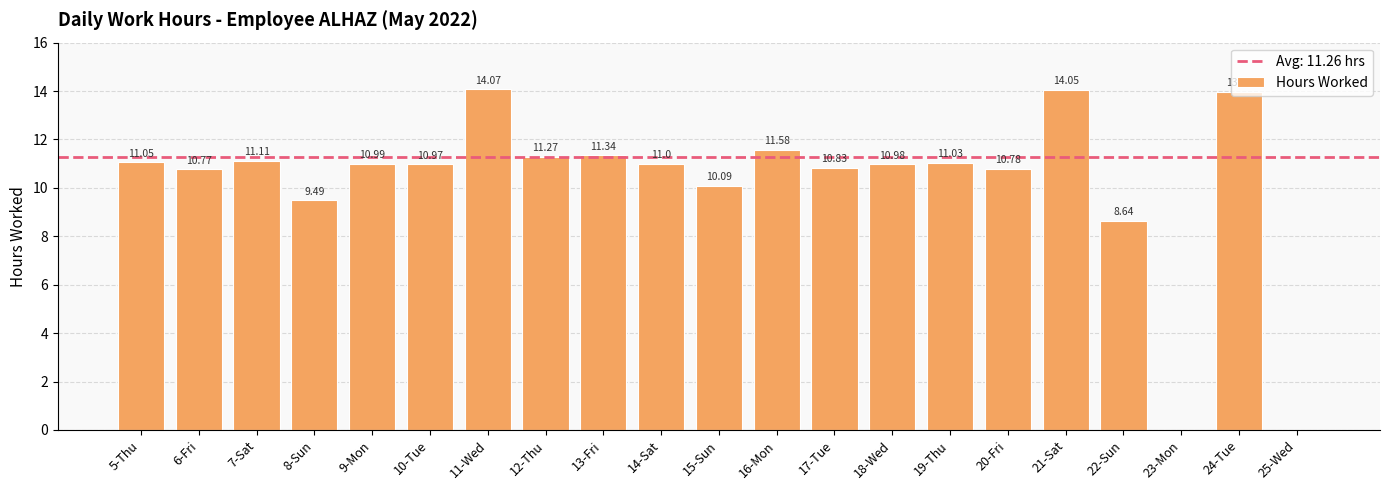

Reading right to left, list all the values displayed in this chart.

25-Wed=0.0	24-Tue=14.0	23-Mon=0.0	22-Sun=8.6	21-Sat=14.1	20-Fri=10.8	19-Thu=11.0	18-Wed=11.0	17-Tue=10.8	16-Mon=11.6	15-Sun=10.1	14-Sat=11.0	13-Fri=11.3	12-Thu=11.3	11-Wed=14.1	10-Tue=11.0	9-Mon=11.0	8-Sun=9.5	7-Sat=11.1	6-Fri=10.8	5-Thu=11.1